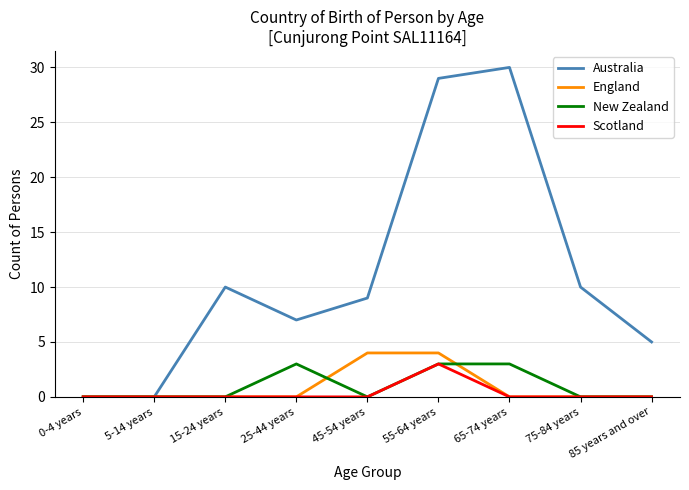

Reading right to left, what are all the values shown in this chart?

Australia: 5	10	30	29	9	7	10	0	0
England: 0	0	0	4	4	0	0	0	0
New Zealand: 0	0	3	3	0	3	0	0	0
Scotland: 0	0	0	3	0	0	0	0	0